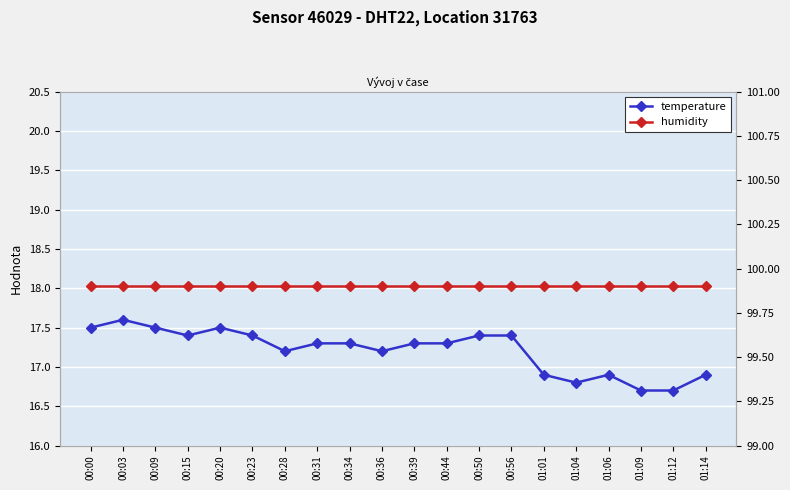

How many values in the temperature series are below 17?

6